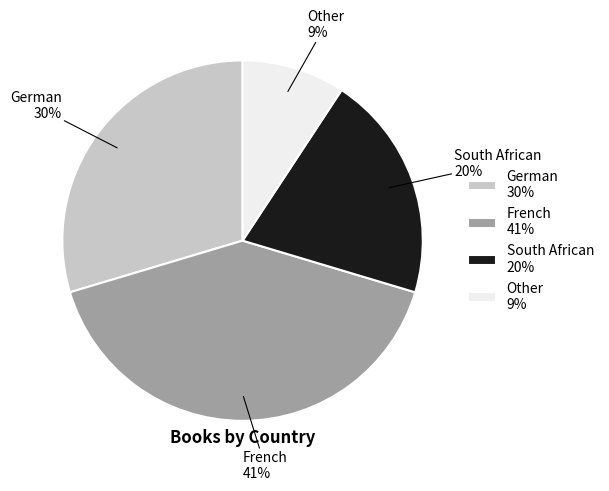

How many segments does this pie chart have?

4